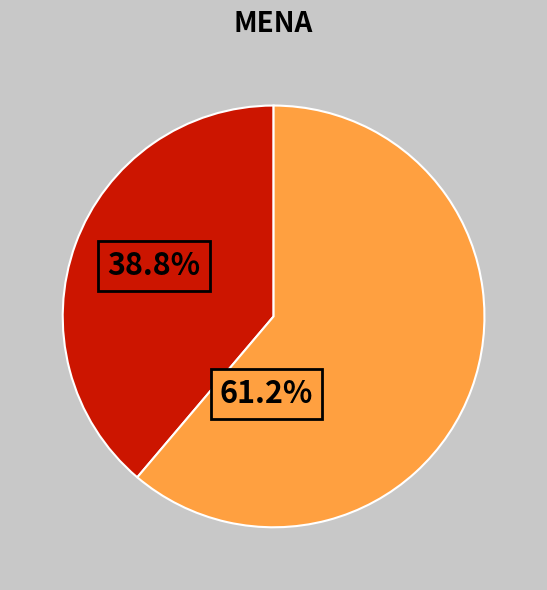

To the nearest percent, what is the difference between the largest and smallest slice percentages?

22%